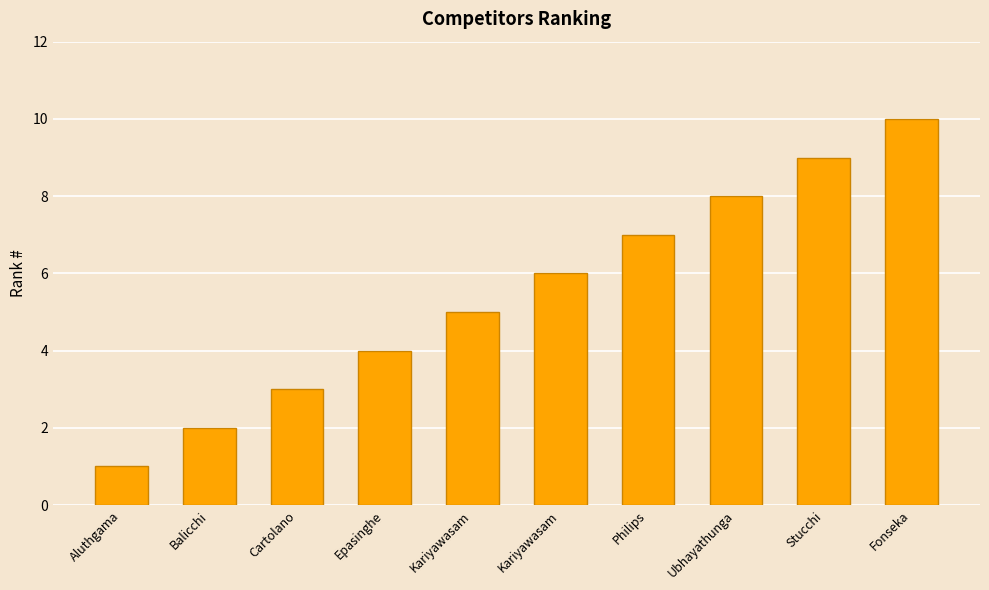

What is the label of the 7th bar from the right?

Epasinghe